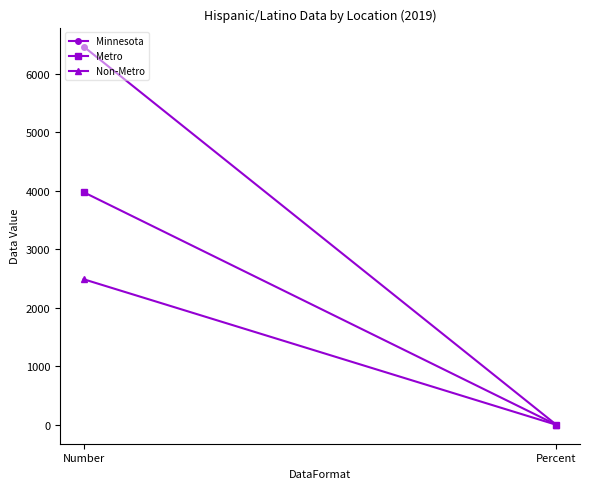

The value of Minnesota at Percent is 0.9. True or false?

False